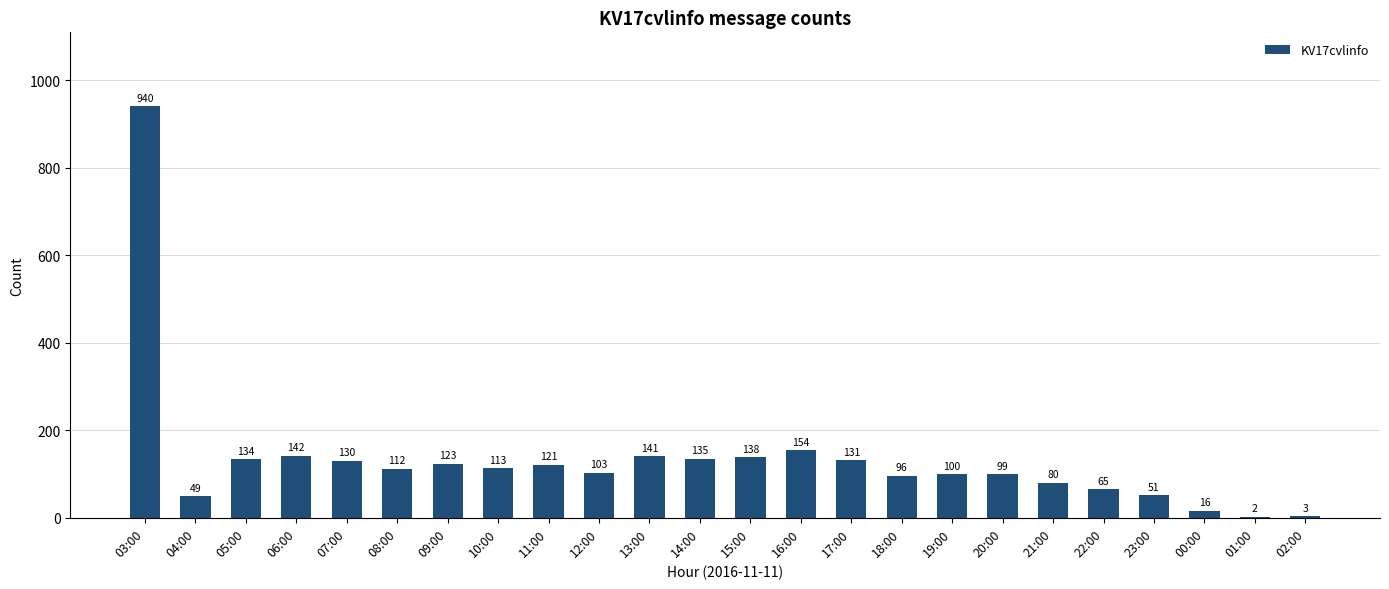

What is the greatest value displayed?

940